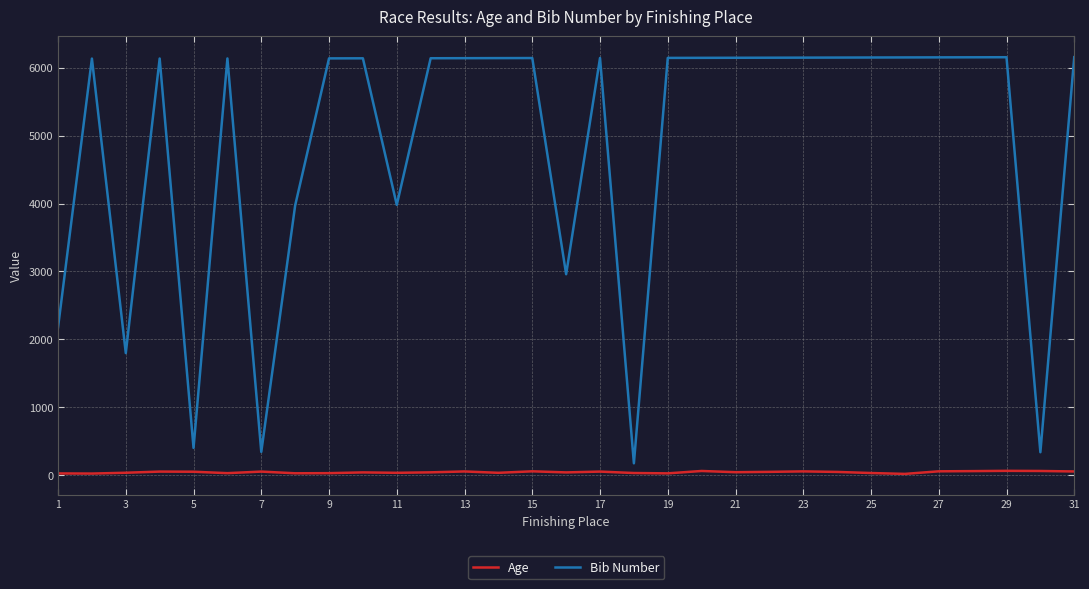

What is the sum of all Age values?

1357